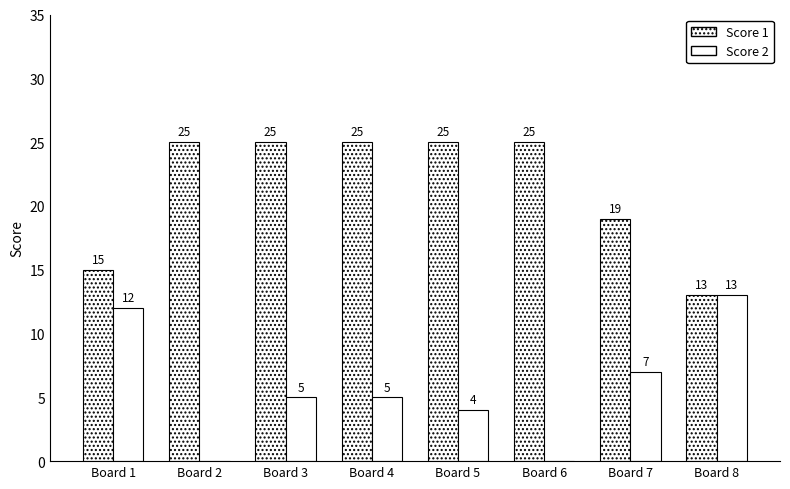

Which series has the largest total across all categories?

Score 1